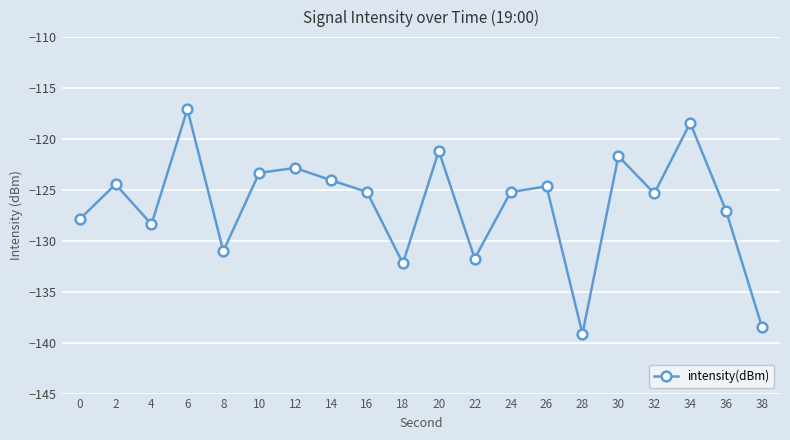

Is it true that the value at 22 is -131.7?

True